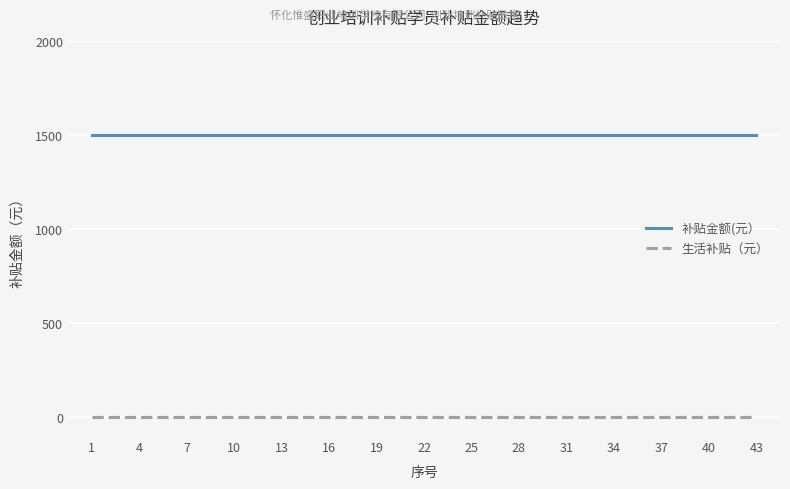

The value of 生活补贴（元） at 43 is 0. True or false?

True